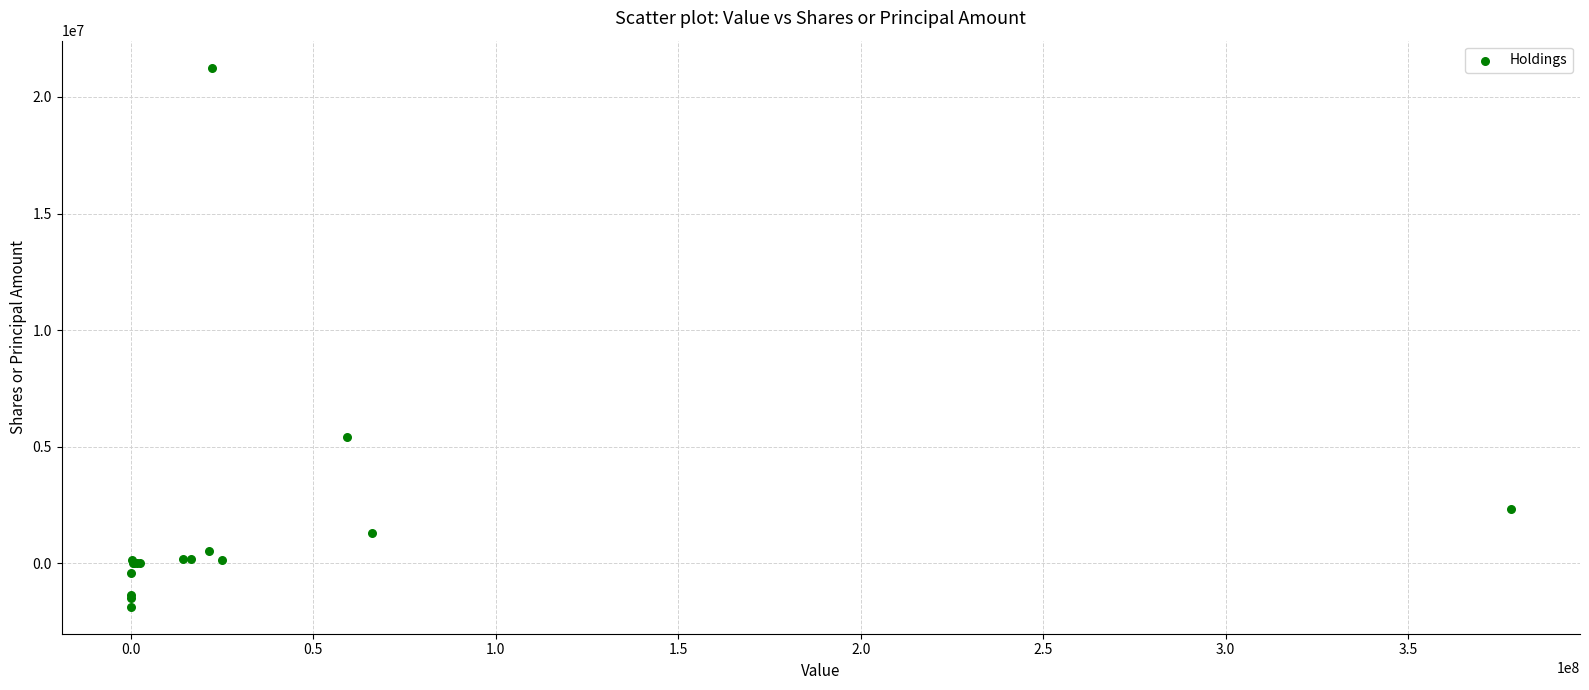

What Y value in the scatter plot is closest to 9694312?

5403165